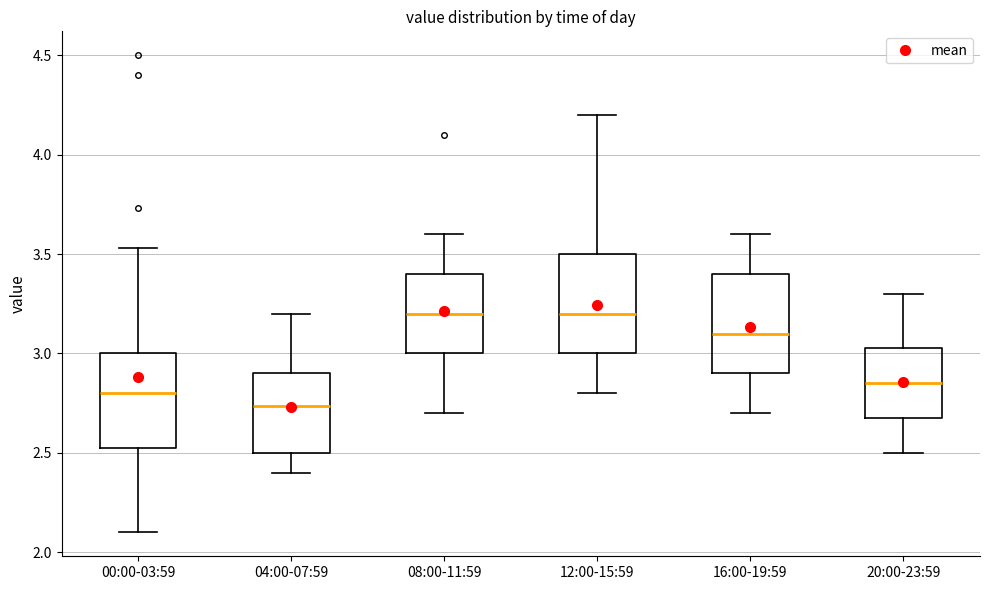

Reading left to right, transcribe this box plot: for each box, give where its median line is, the range the box spans, and where its two whiskers end, as read against the y-axis. The values are not printed on the chart, so give them approximately, as read against the axis.

00:00-03:59: median 2.80, box 2.50 to 3.00, whiskers 2.10 to 3.55
04:00-07:59: median 2.75, box 2.50 to 2.90, whiskers 2.40 to 3.20
08:00-11:59: median 3.20, box 3.00 to 3.40, whiskers 2.70 to 3.60
12:00-15:59: median 3.20, box 3.00 to 3.50, whiskers 2.80 to 4.20
16:00-19:59: median 3.10, box 2.90 to 3.40, whiskers 2.70 to 3.60
20:00-23:59: median 2.85, box 2.70 to 3.05, whiskers 2.50 to 3.30